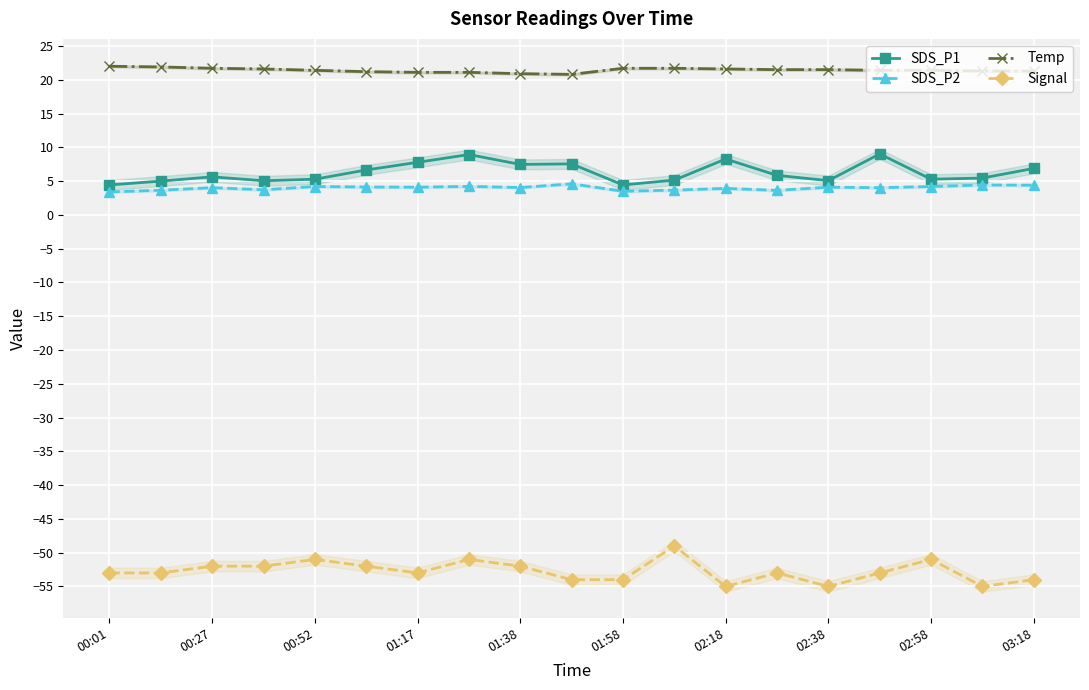

True or false: Temp has a value of 21.5 at 13.

True